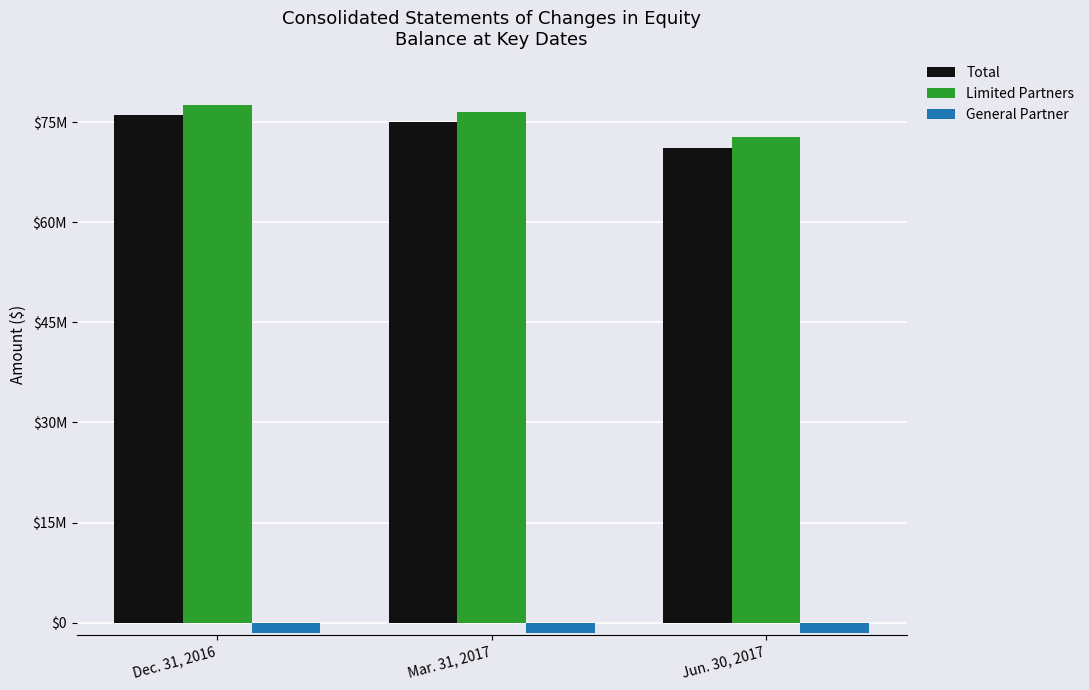

Does the chart contain stacked bars?

No